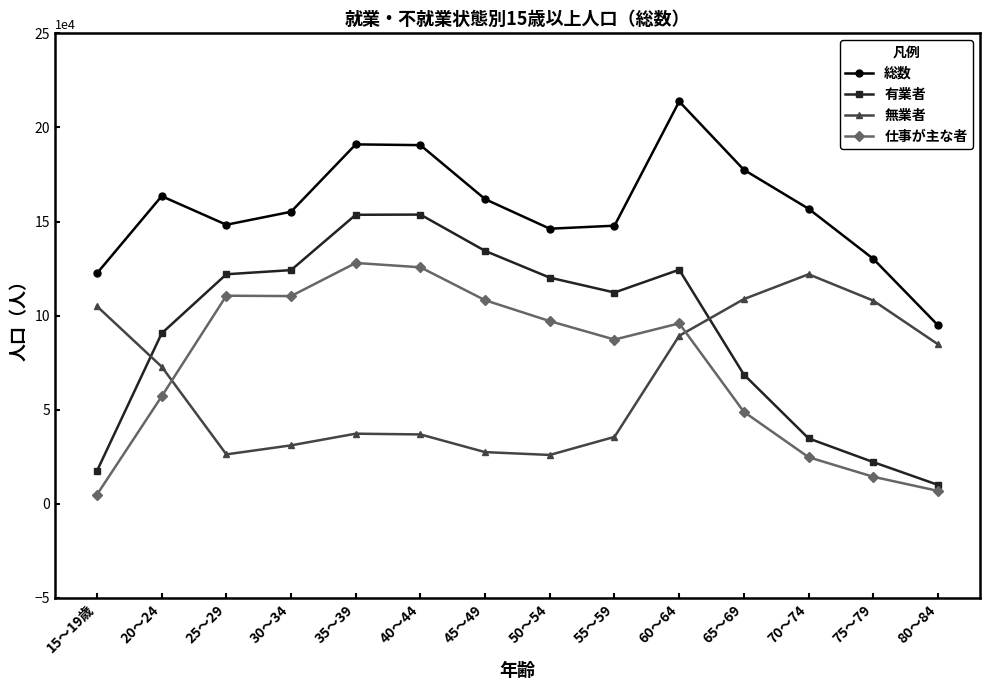

At which label is 仕事が主な者 closest to 66450?

20～24